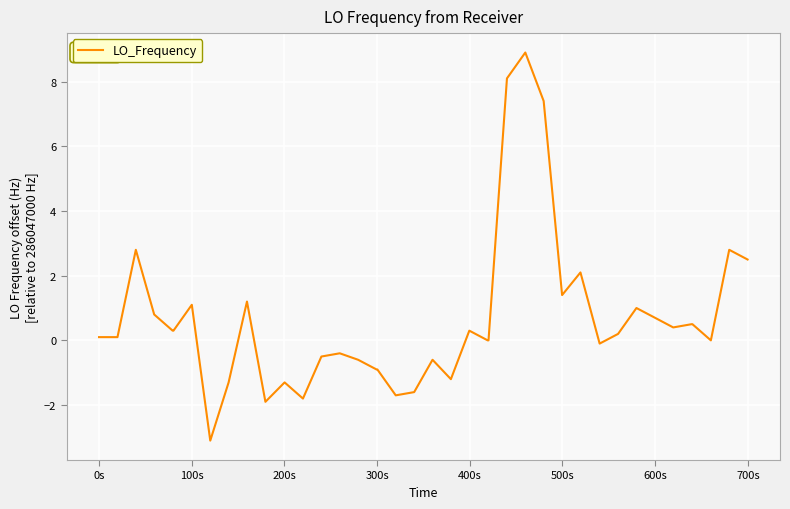

What is the greatest value displayed?

8.9